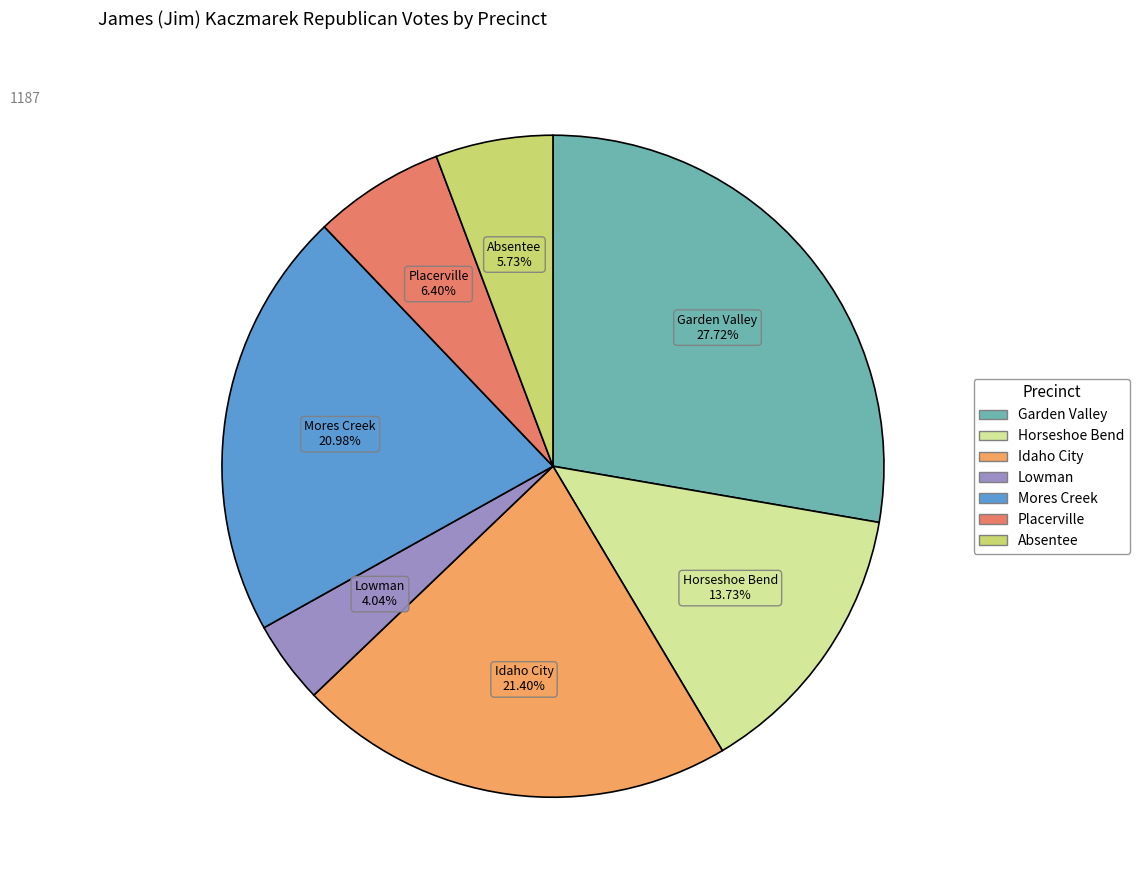

Is there any slice that represents more than half of the pie?

No